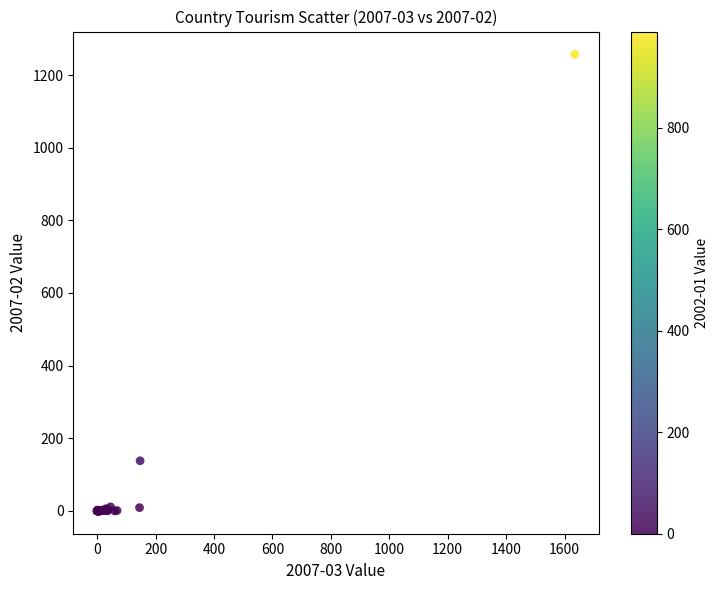

What Y value in the scatter plot is closest to 628?

138